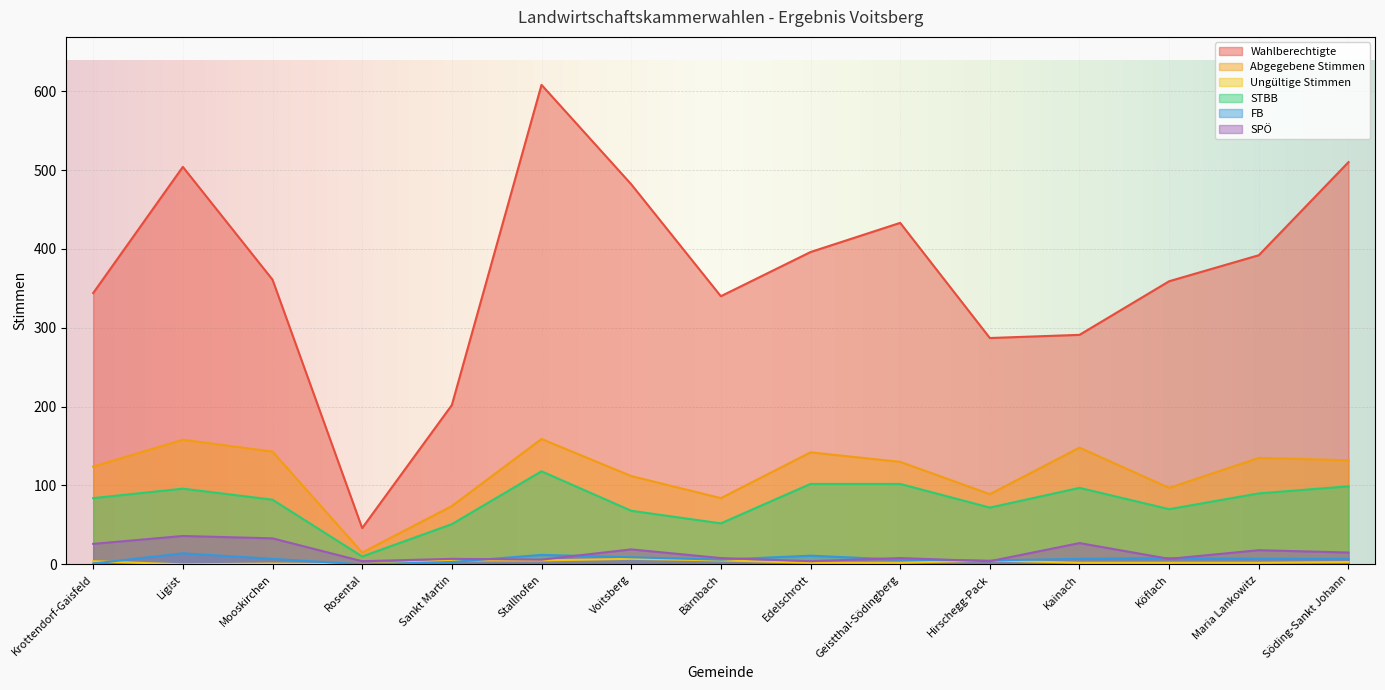

Does the chart display data point markers on the line(s)?

No